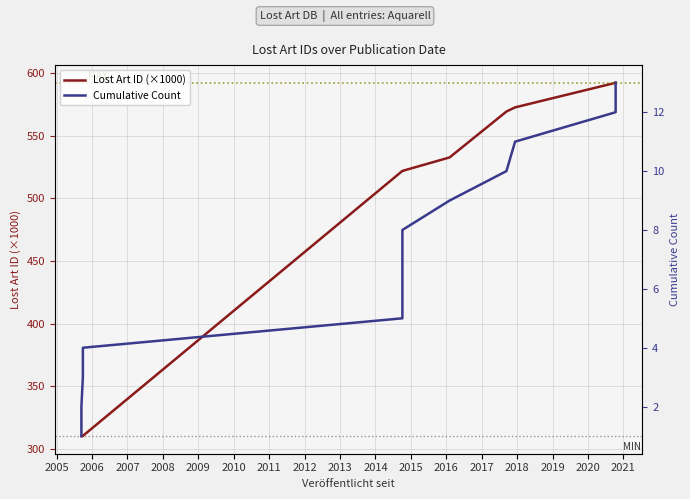

True or false: Cumulative Count and Lost Art ID (×1000) intersect in this chart.

False